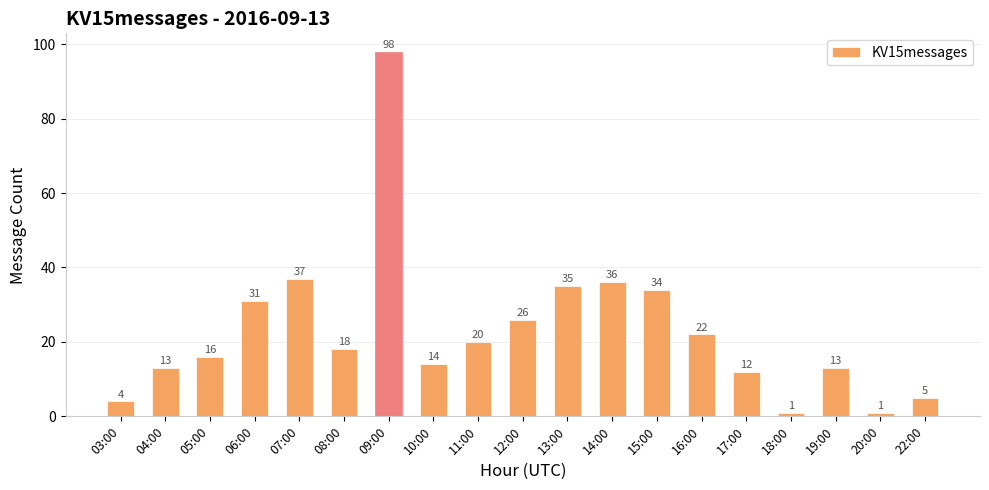

Does the chart contain stacked bars?

No